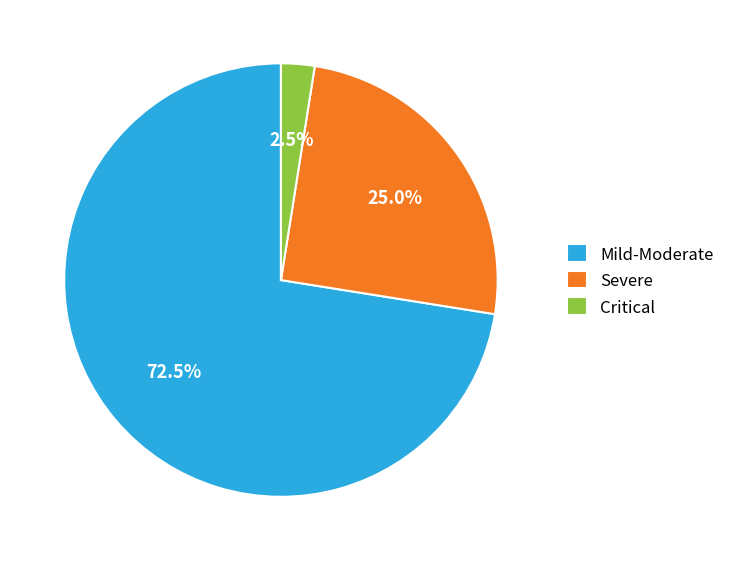

What is the majority slice?

Mild-Moderate